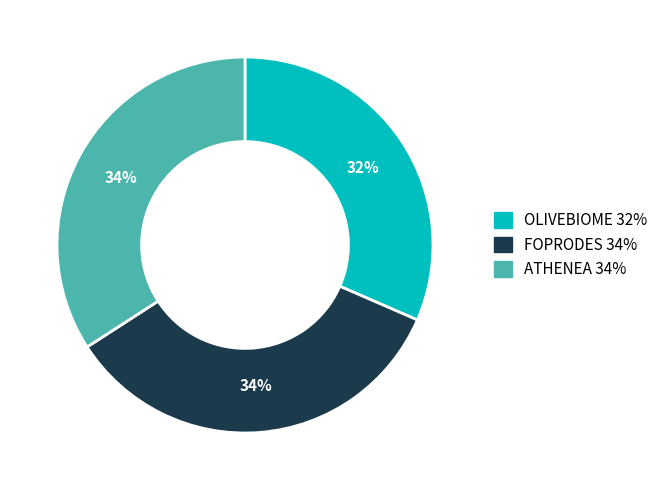

To the nearest percent, what portion does OLIVEBIOME represent?

32%